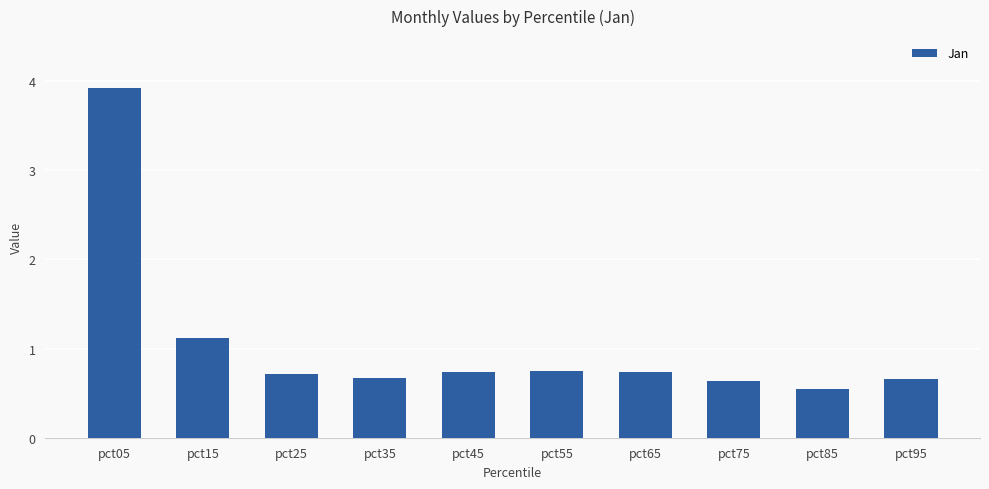

What is the difference between the maximum and minimum values?

3.4